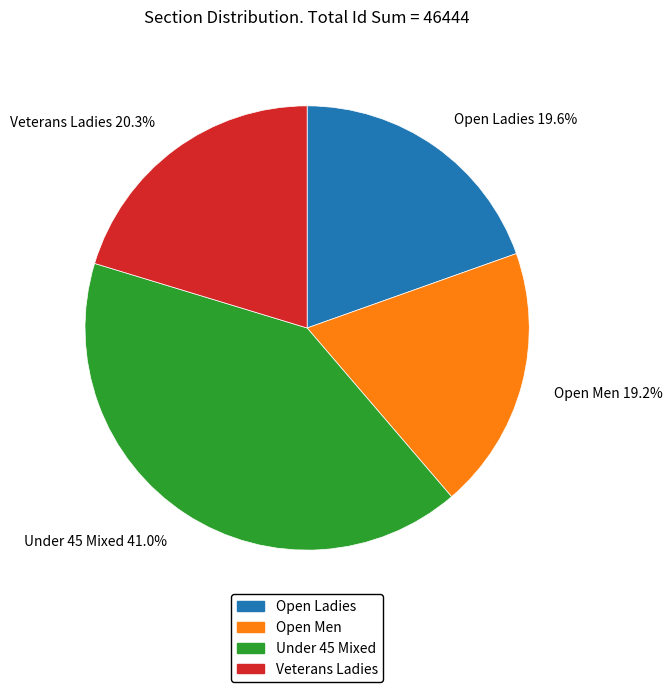

Which has a higher value, Veterans Ladies or Under 45 Mixed?

Under 45 Mixed